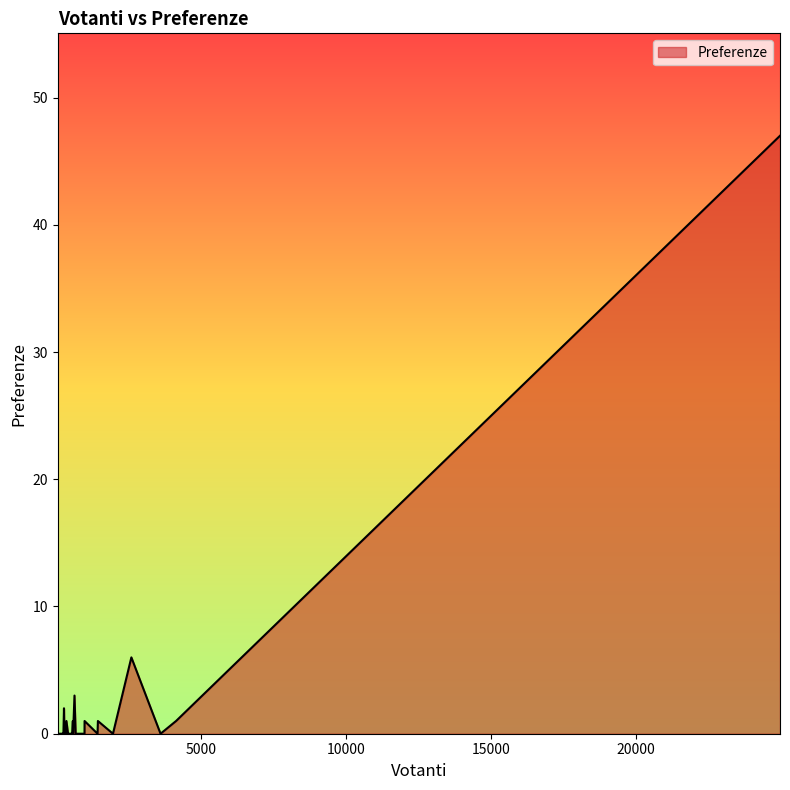

What is the greatest value displayed?

47